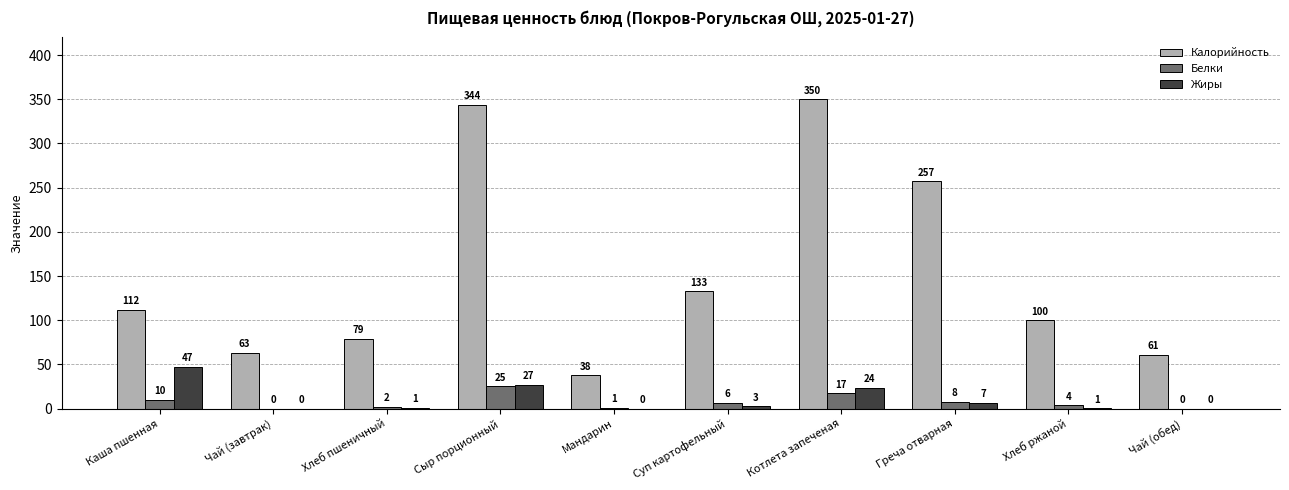

The value of Белки at Сыр порционный is 25.2. True or false?

True